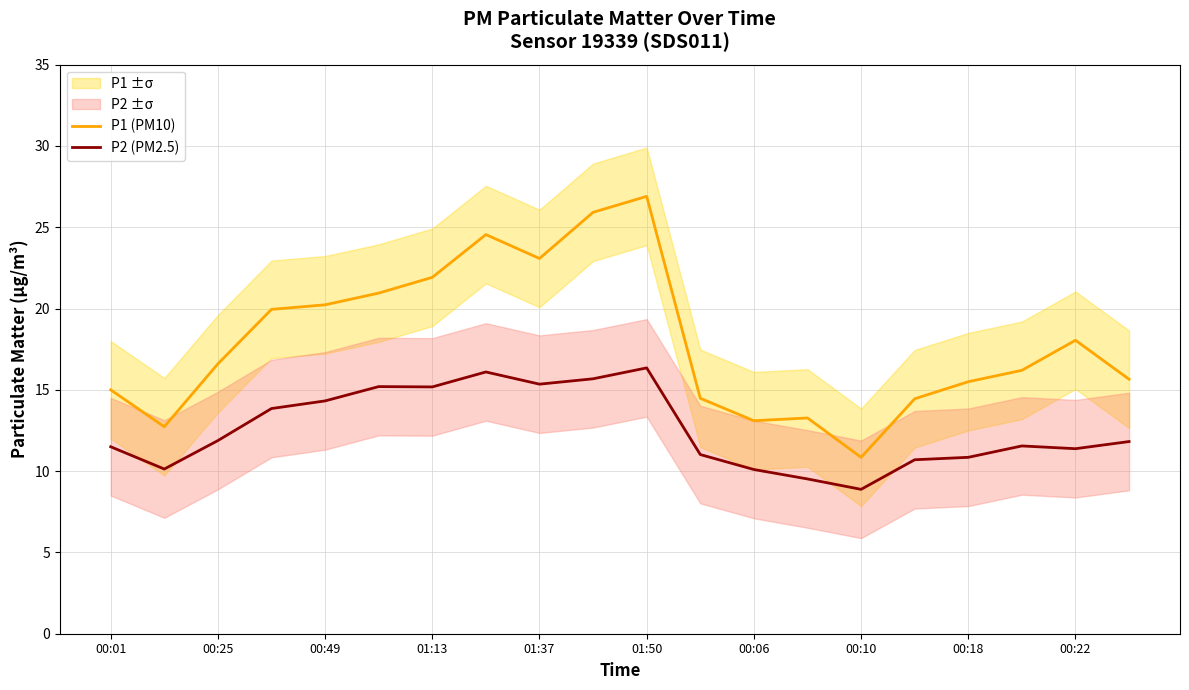

True or false: P1 (PM10) and P2 (PM2.5) intersect in this chart.

False